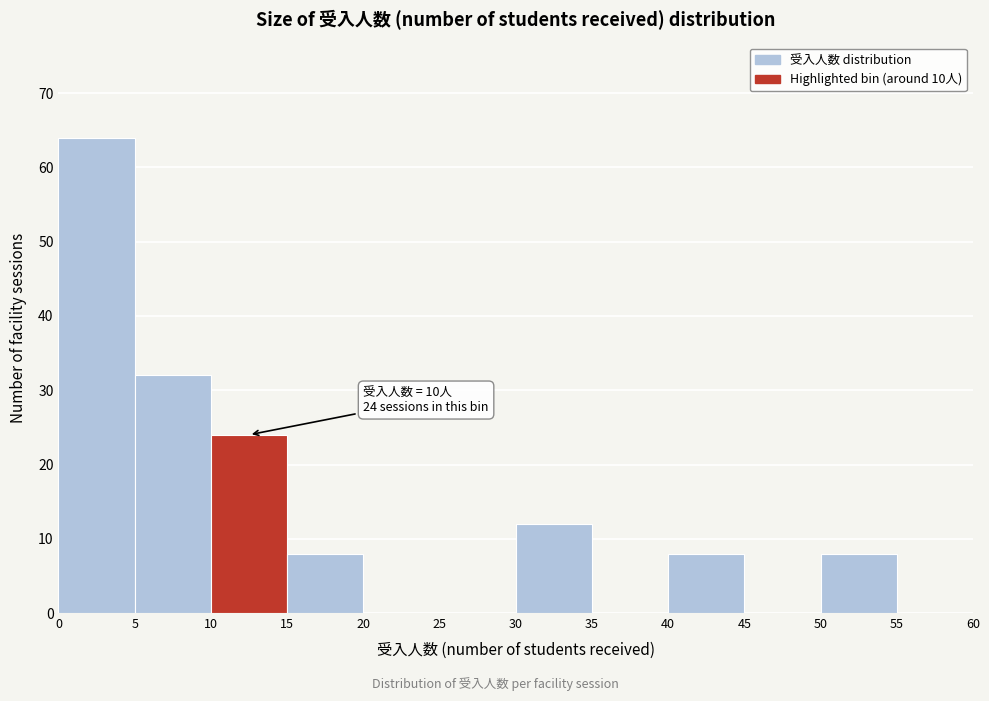

Which range on the x-axis has the tallest bar?

0 to 5